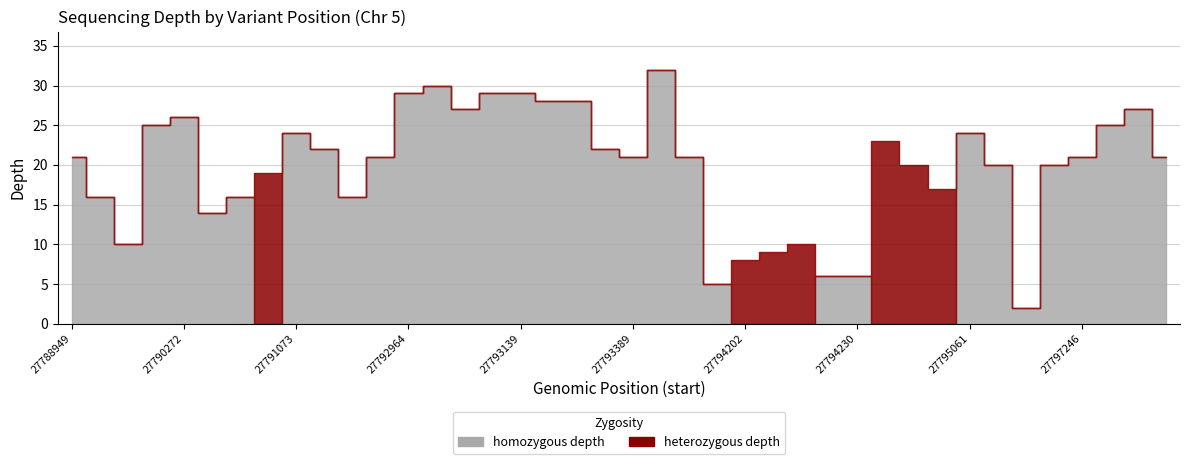

Where is the first local minimum for homozygous depth?

27789491